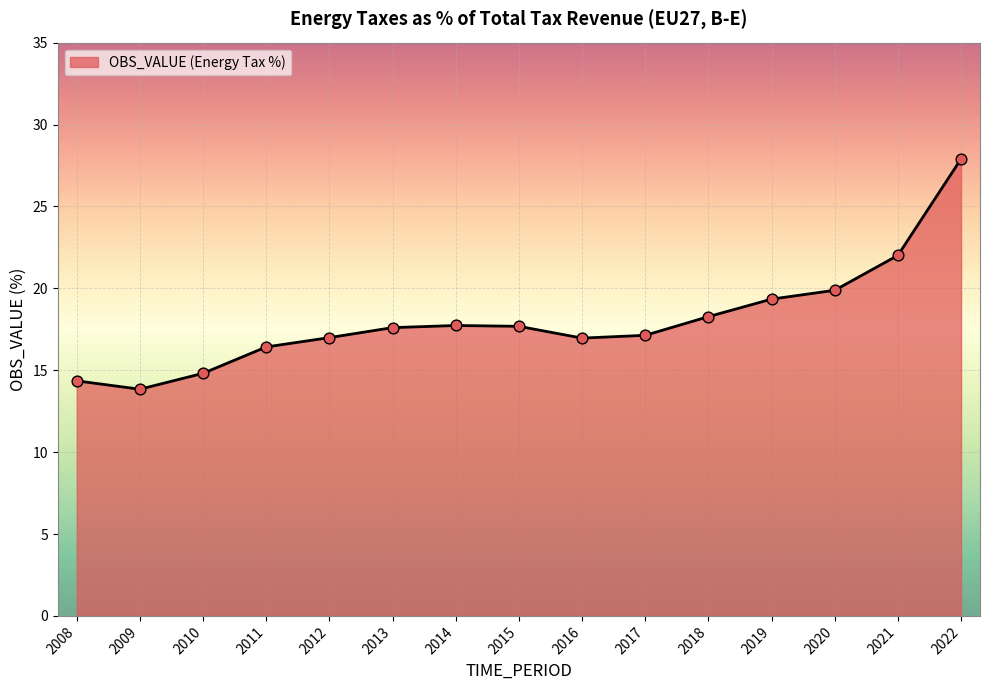

What is the ratio of the value at 2017 to the value at 2008?

1.2